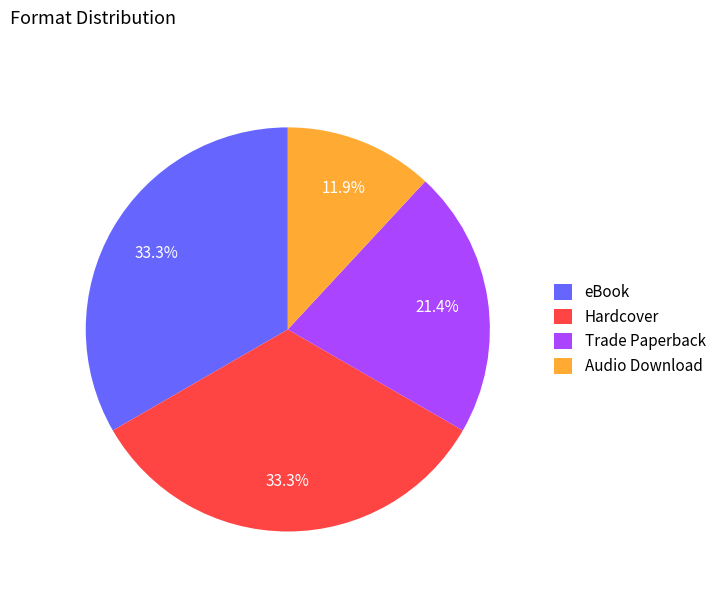

Combined, what portion of the pie is Audio Download and Hardcover?

45.2%